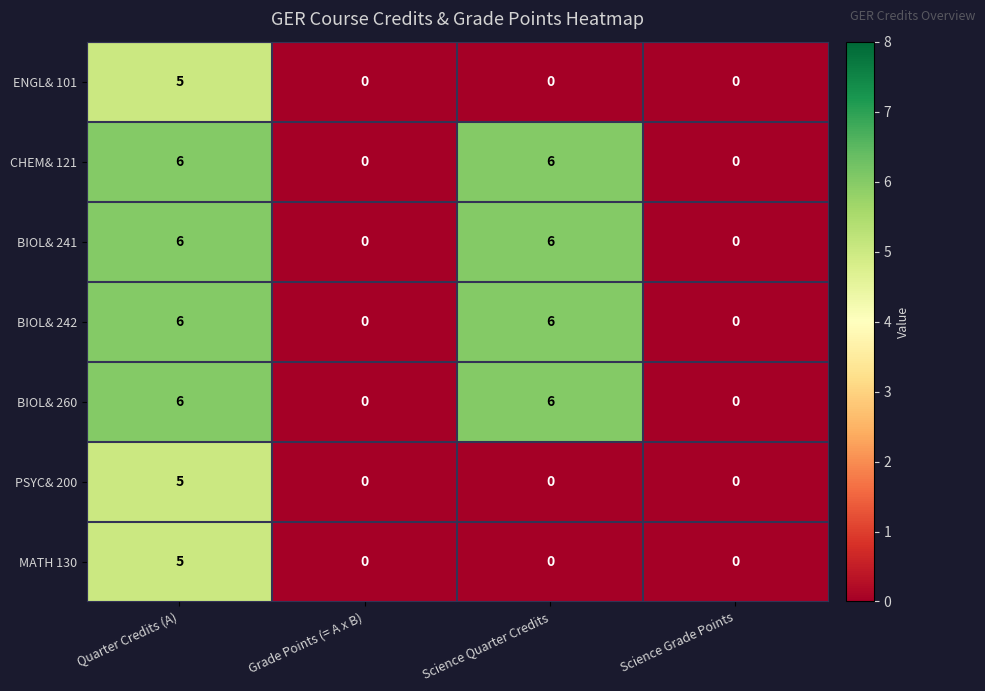

How many positive values does the CHEM& 121 series have?

2